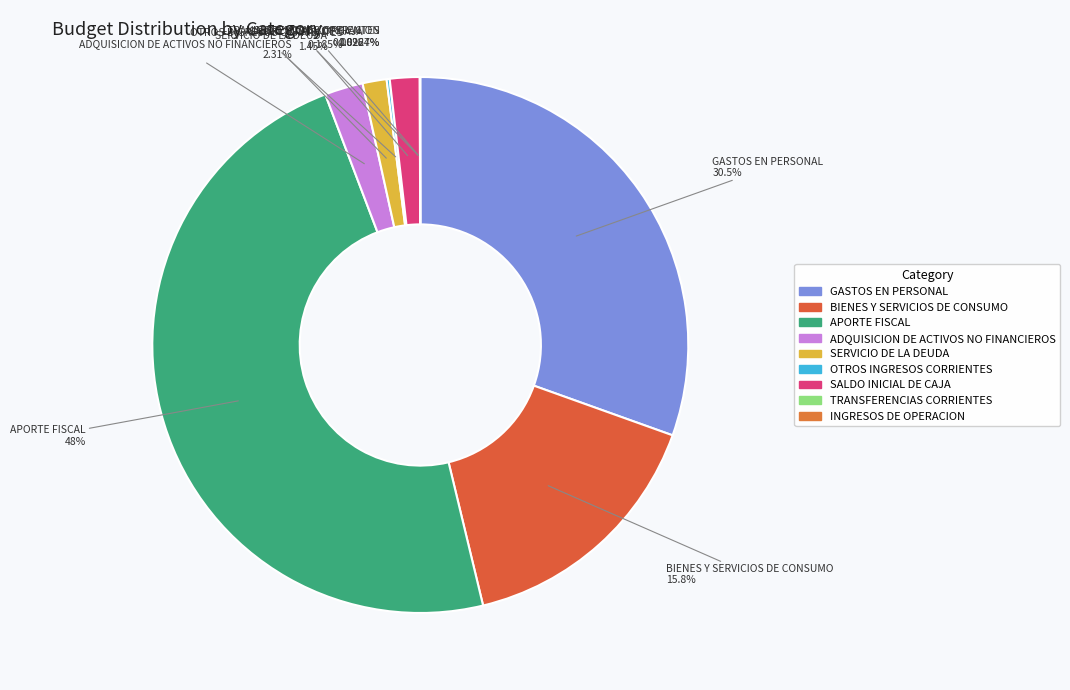

True or false: INGRESOS DE OPERACION accounts for 0% of the total.

True